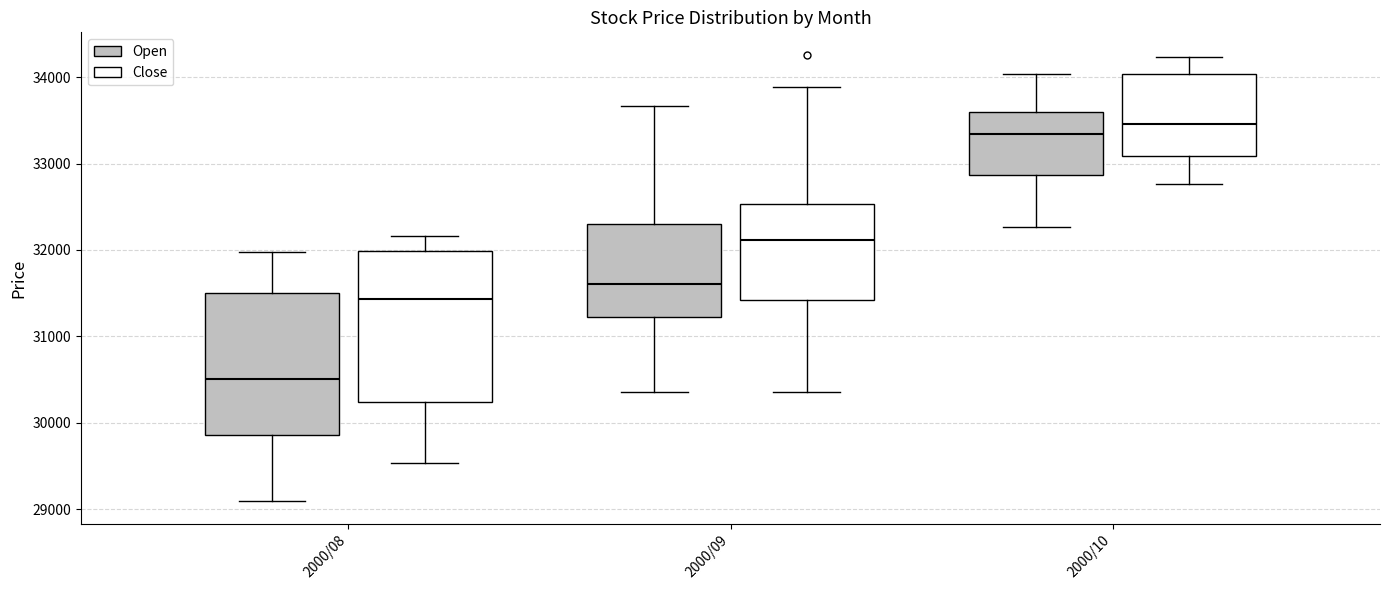

Reading left to right, transcribe this box plot: for each box, give where its median line is, the range the box spans, and where its two whiskers end, as read against the y-axis. The values are not printed on the chart, so give them approximately, as read against the axis.

2000/08 (Open): median 30500, box 29900 to 31500, whiskers 29100 to 32000
2000/08 (Close): median 31400, box 30200 to 32000, whiskers 29500 to 32200
2000/09 (Open): median 31600, box 31200 to 32300, whiskers 30400 to 33700
2000/09 (Close): median 32100, box 31400 to 32500, whiskers 30400 to 33900
2000/10 (Open): median 33300, box 32900 to 33600, whiskers 32300 to 34000
2000/10 (Close): median 33500, box 33100 to 34000, whiskers 32800 to 34200